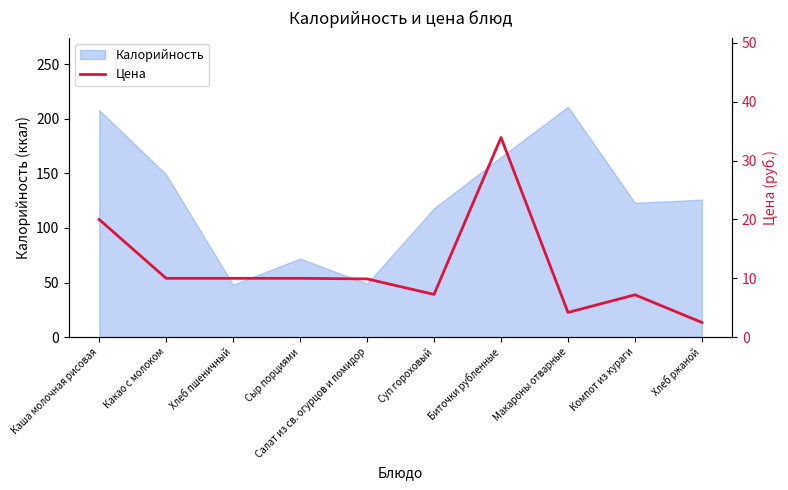

What position from the right is Суп гороховый?

5